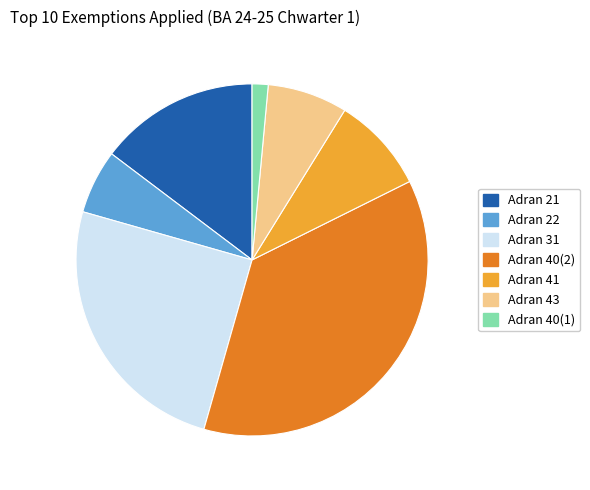

How many segments does this pie chart have?

7